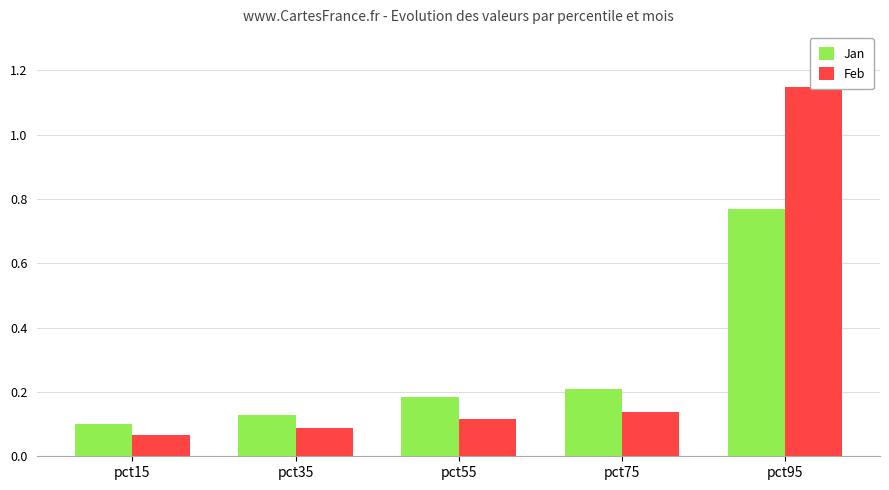

Rank the series by their average value, from highest to lowest.

Feb, Jan